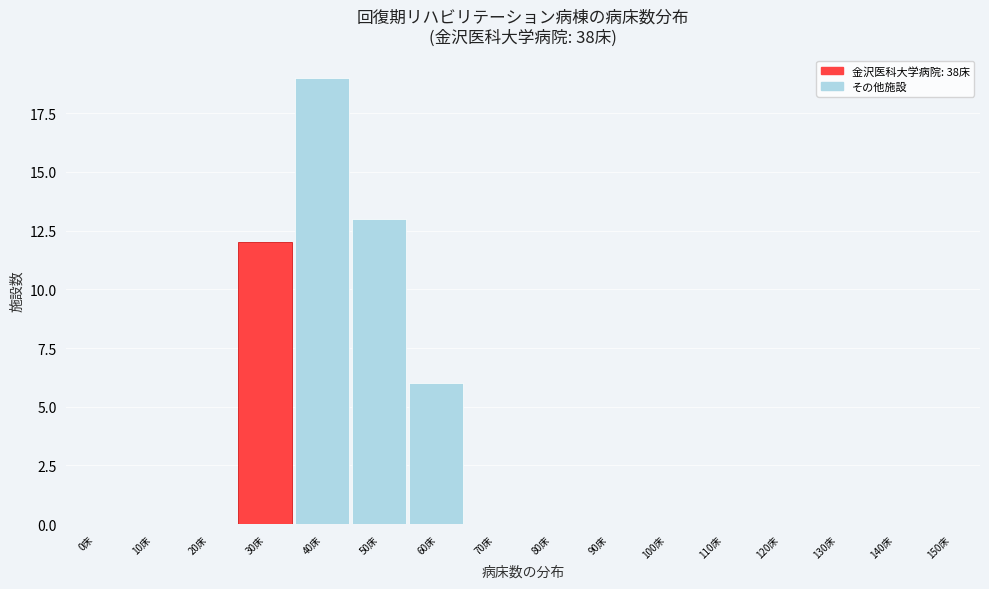

Reading left to right, extract all data points from this chart.

0床=0	10床=0	20床=0	30床=12	40床=19	50床=13	60床=6	70床=0	80床=0	90床=0	100床=0	110床=0	120床=0	130床=0	140床=0	150床=0